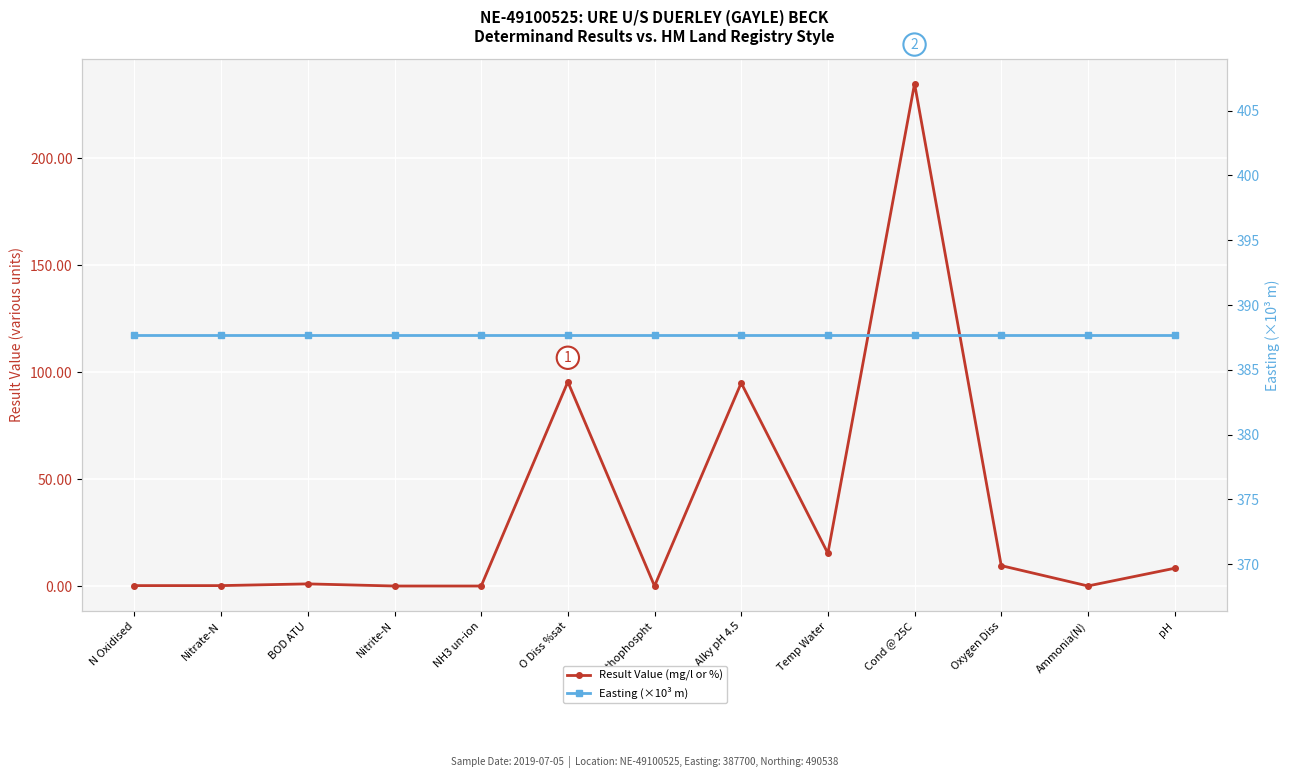

Which series changed the most between NH3 un-ion and Cond @ 25C?

Result Value (mg/l or %)